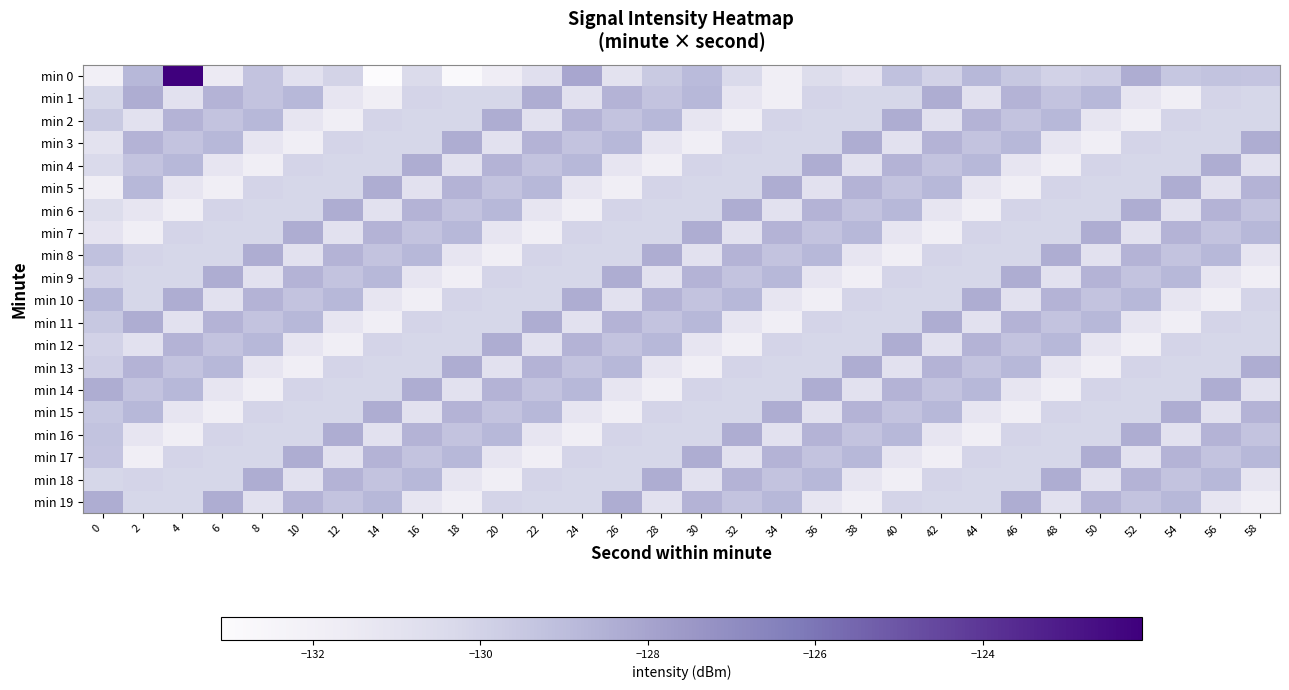

How many data points does each series have?

30